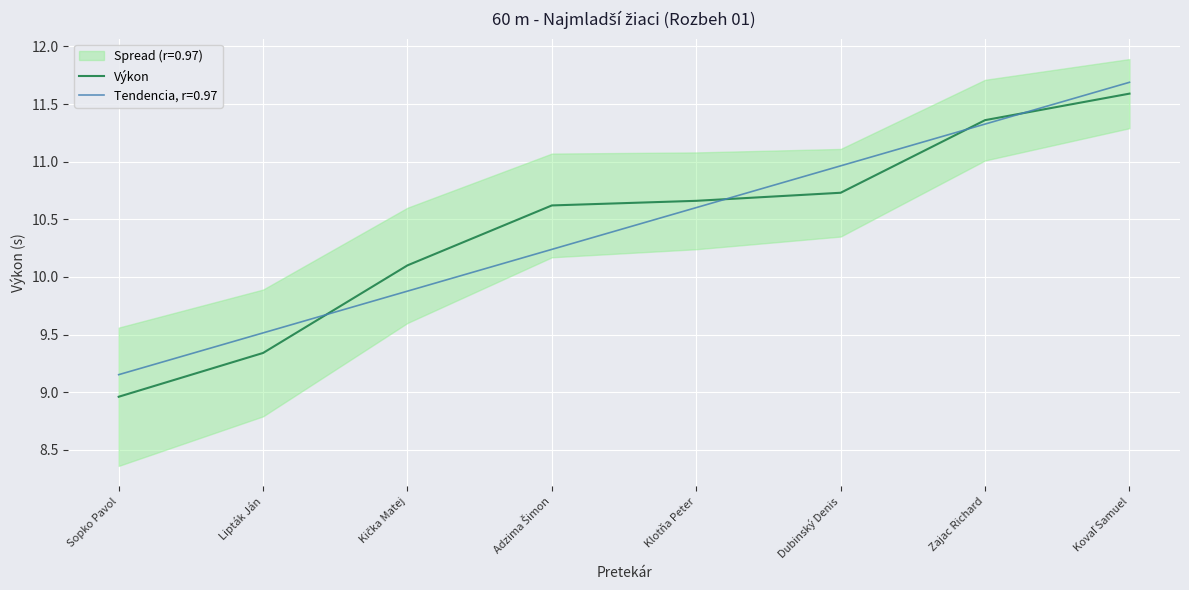

List the labels in order of value, smallest first.

Sopko Pavol, Lipták Ján, Kička Matej, Adzima Šimon, Klotňa Peter, Dubinský Denis, Zajac Richard, Kovaľ Samuel